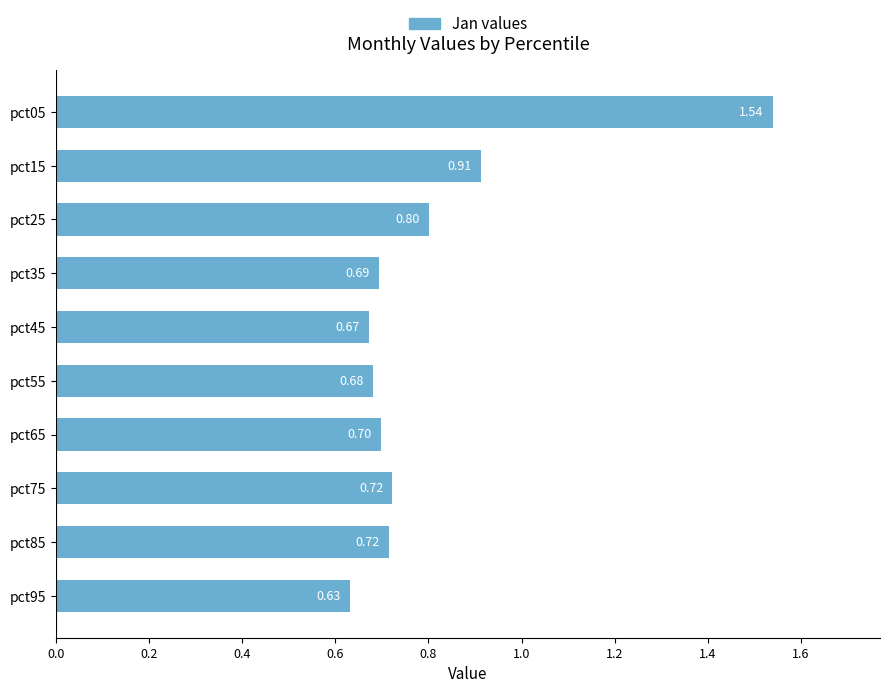

Which has a higher value, pct65 or pct95?

pct65